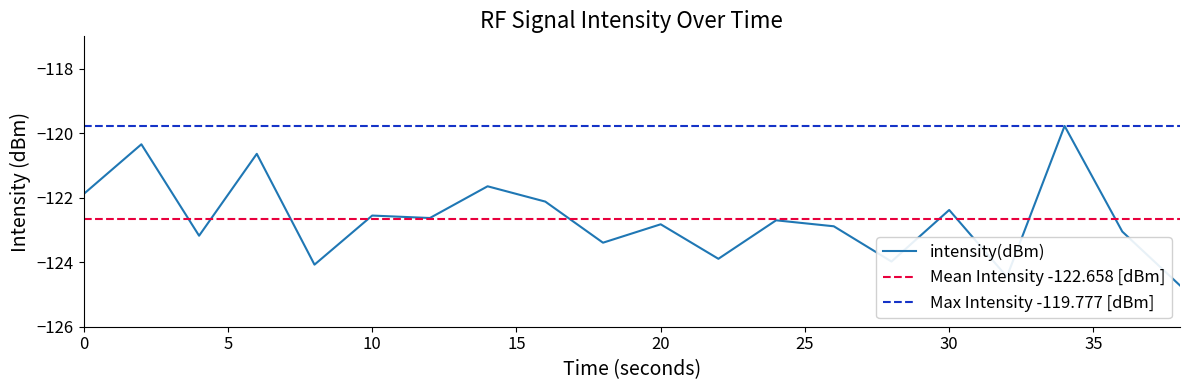

Reading right to left, what are all the values shown in this chart?

-124.7	-123.1	-119.8	-124.5	-122.4	-124.0	-122.9	-122.7	-123.9	-122.8	-123.4	-122.1	-121.6	-122.6	-122.6	-124.1	-120.6	-123.2	-120.3	-121.9